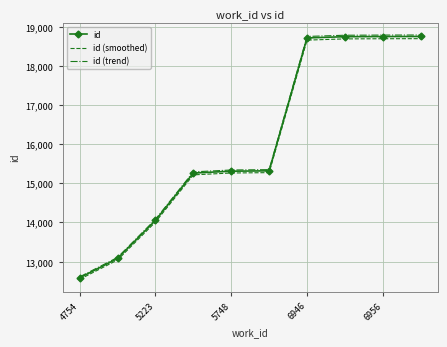

What is the maximum value shown in the chart?

18790.5